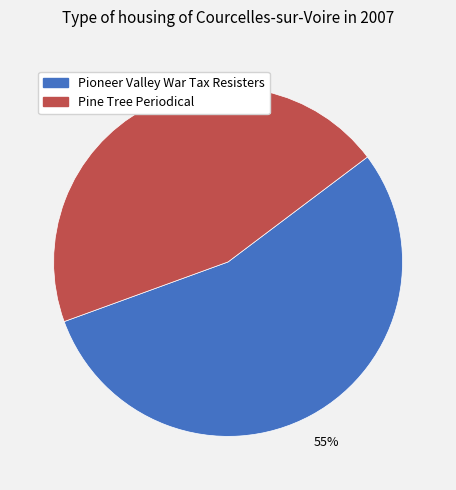

Is there a majority slice in this chart?

Yes